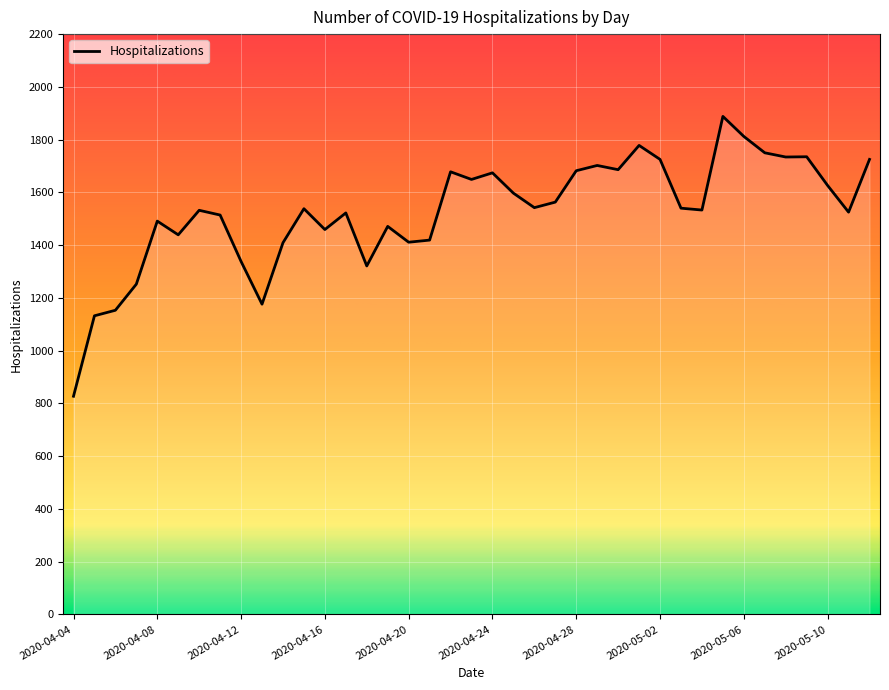

What is the average value?

1527